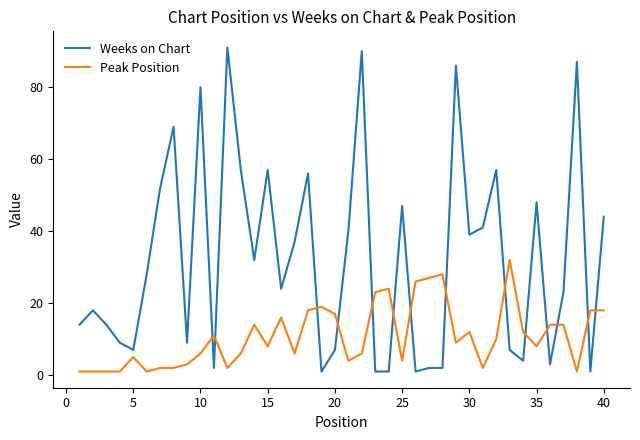

Which series ends up on top after the final intersection of Peak Position and Weeks on Chart?

Weeks on Chart